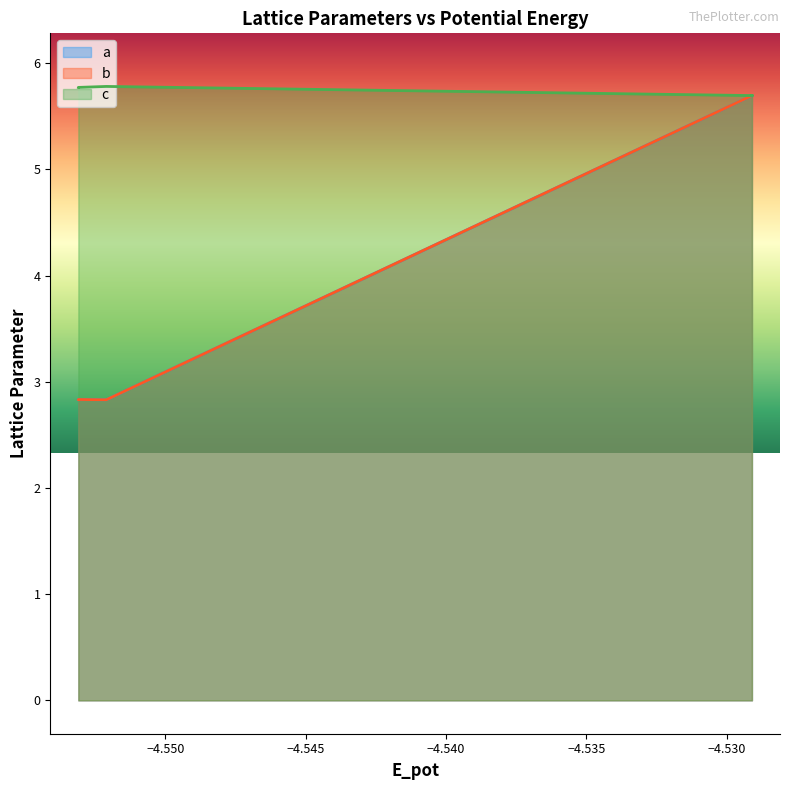

The value of a at −4.530 is 5.7. True or false?

True